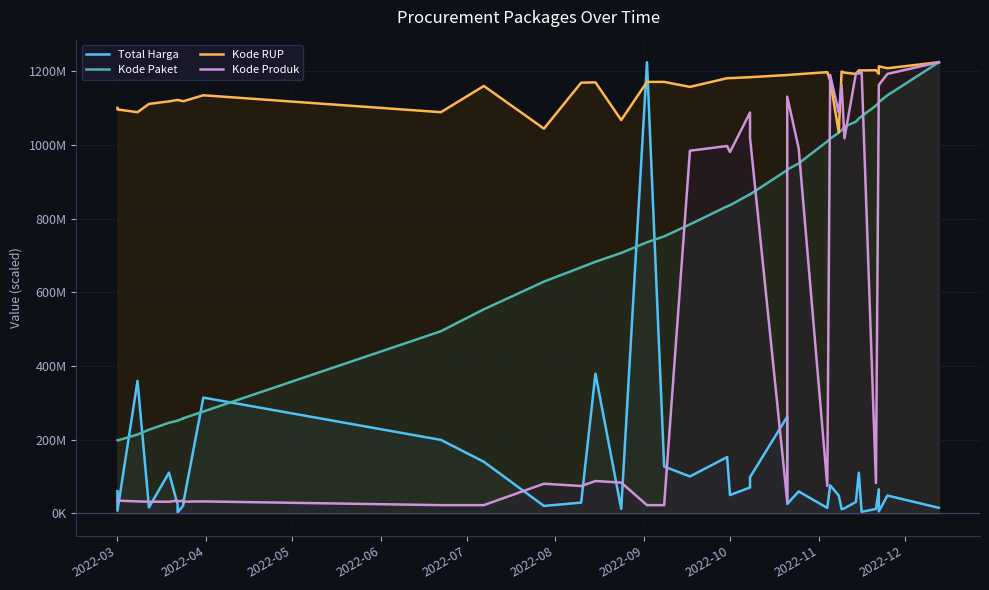

Which series ends up on top after the final intersection of Kode RUP and Total Harga?

Kode RUP